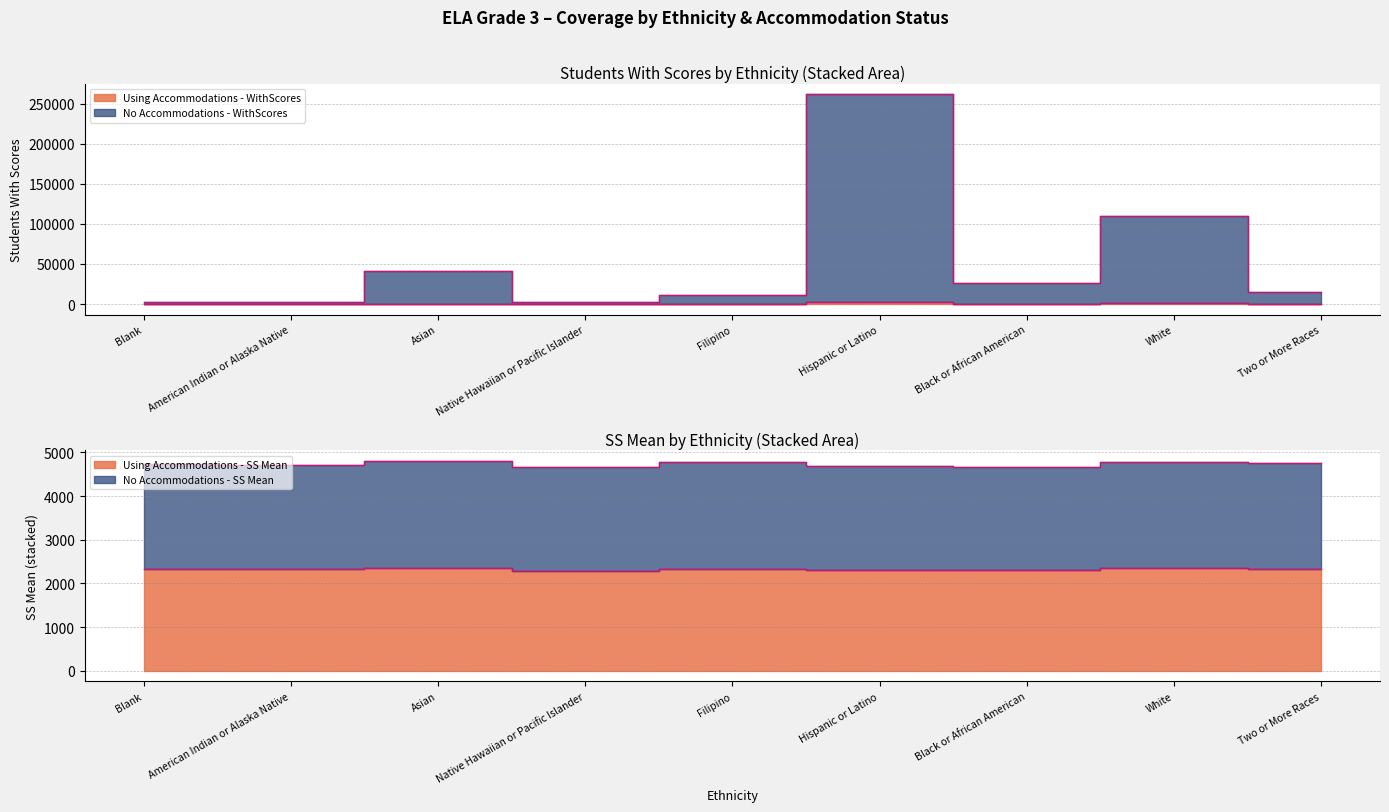

How many values in the No Accommodations - WithScores series are below 15465?

4